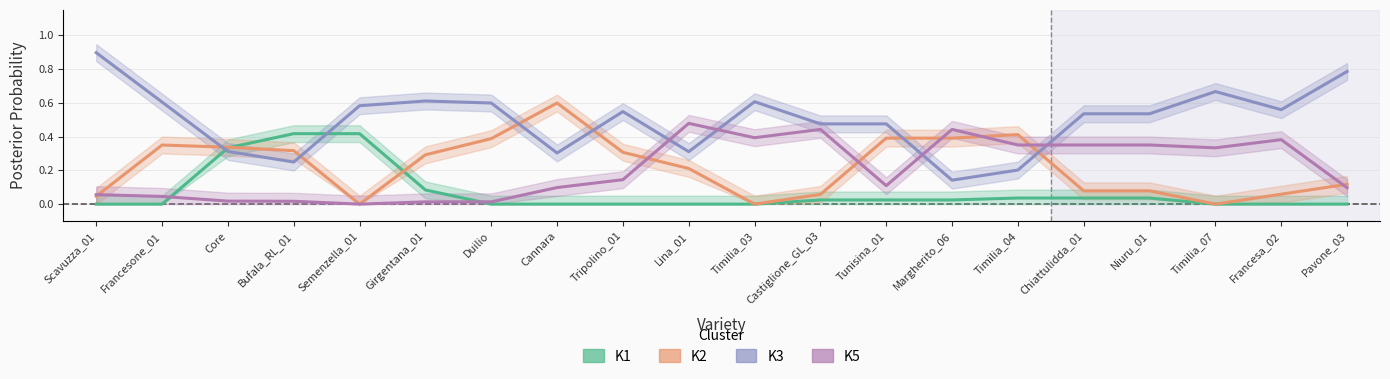

Which series has the largest total across all categories?

K3